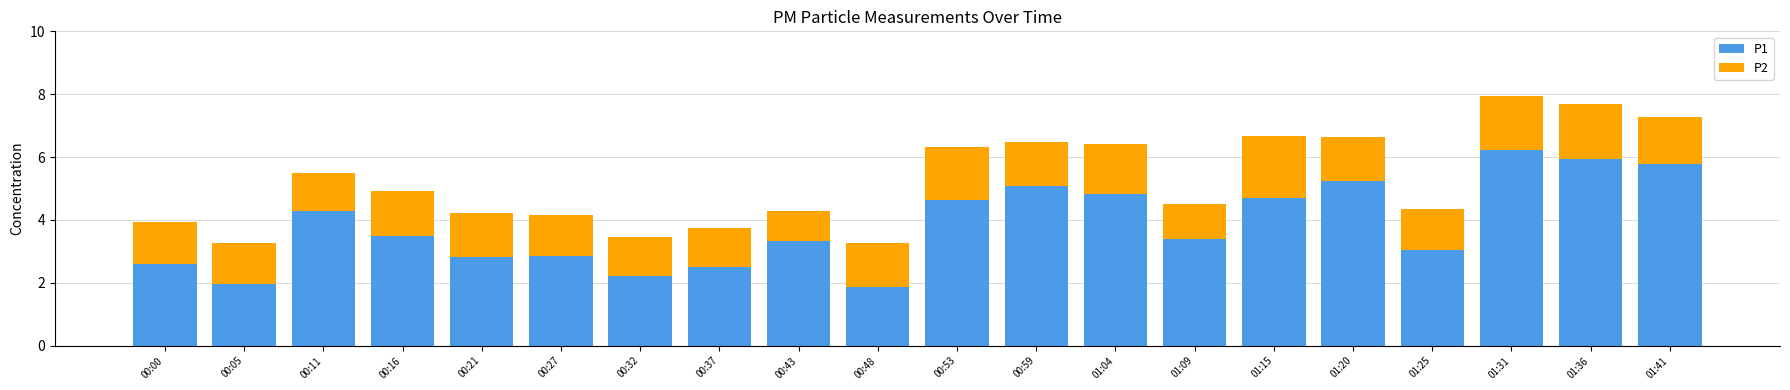

What is the highest value of the P1 series?

6.2